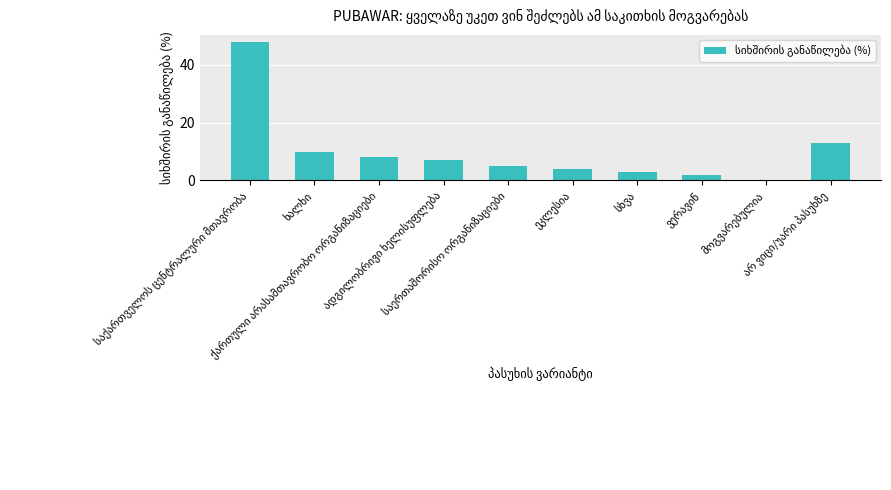

What is the sum of all values?

100